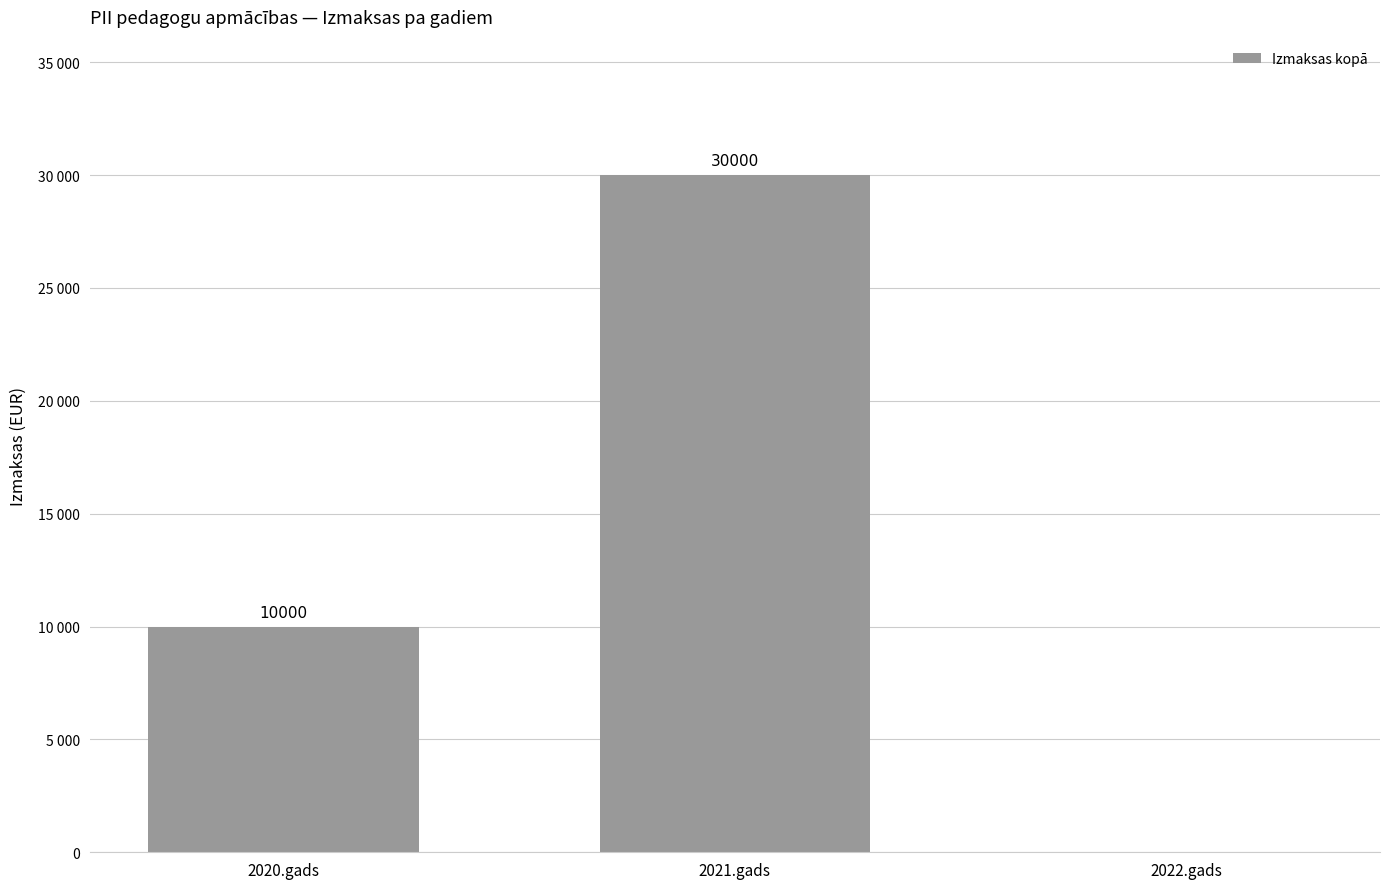

What is the difference between the maximum and minimum values?

30000